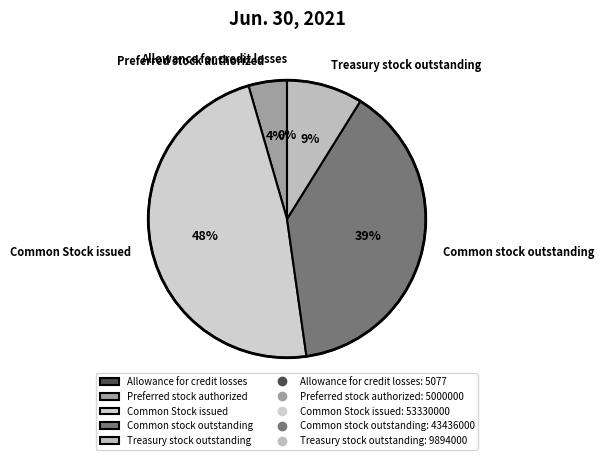

The Treasury stock outstanding slice represents 17% of the pie. True or false?

False